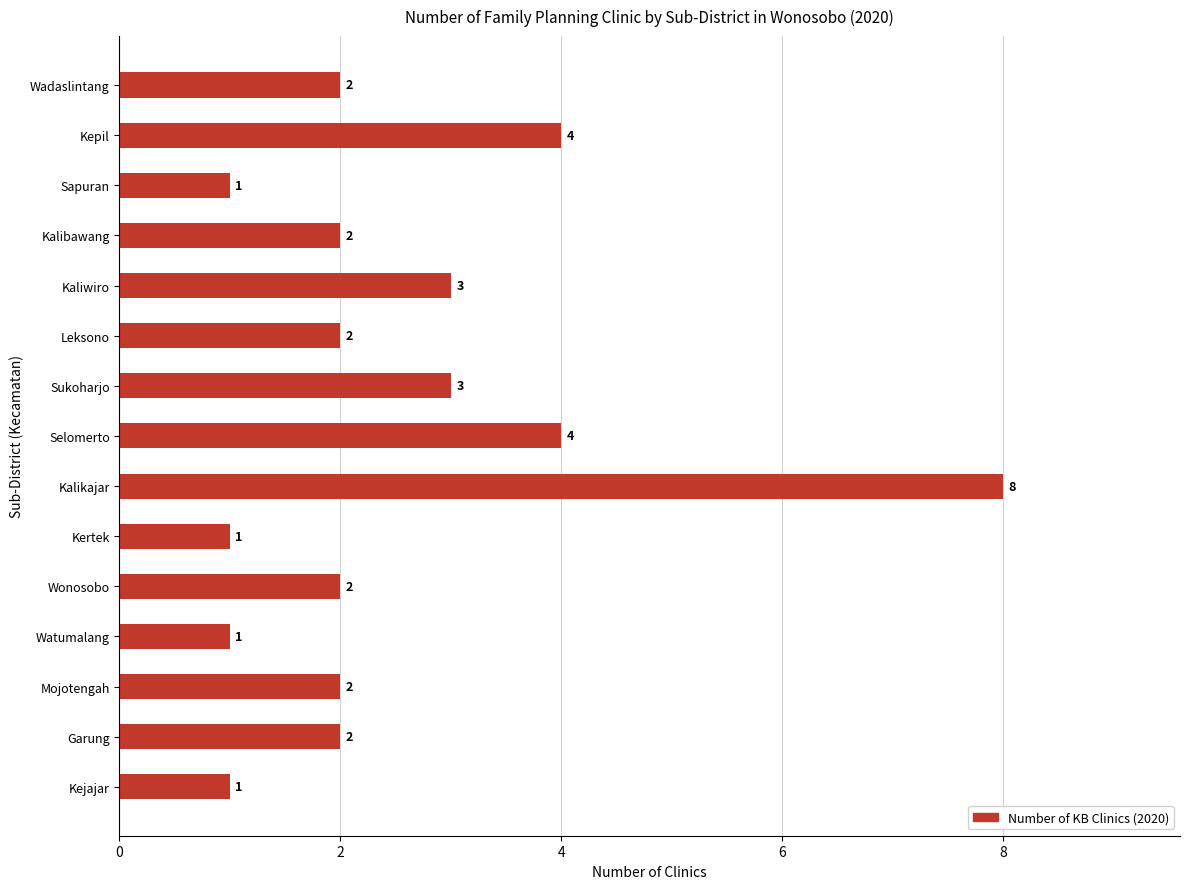

Between Kalibawang and Watumalang, which is larger?

Kalibawang